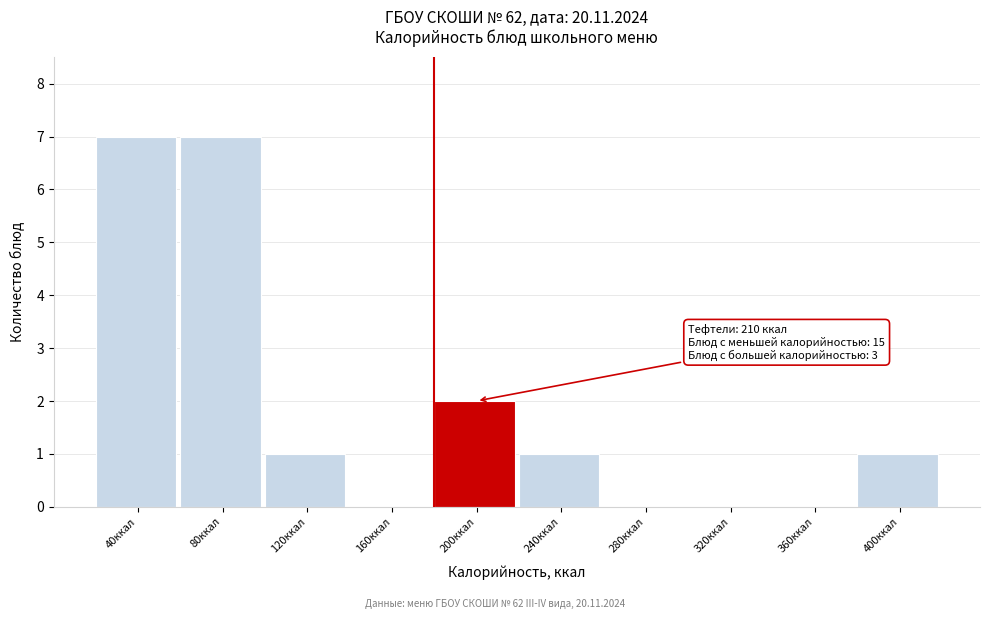

Reading right to left, list all the values displayed in this chart.

400ккал=1	360ккал=0	320ккал=0	280ккал=0	240ккал=1	200ккал=2	160ккал=0	120ккал=1	80ккал=7	40ккал=7